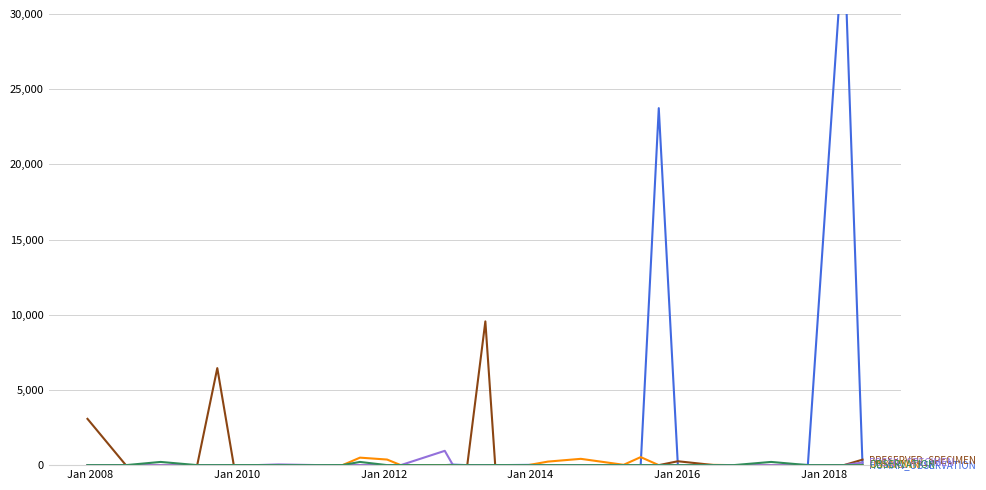

How many interior local peaks does the UNKNOWN series have?

6